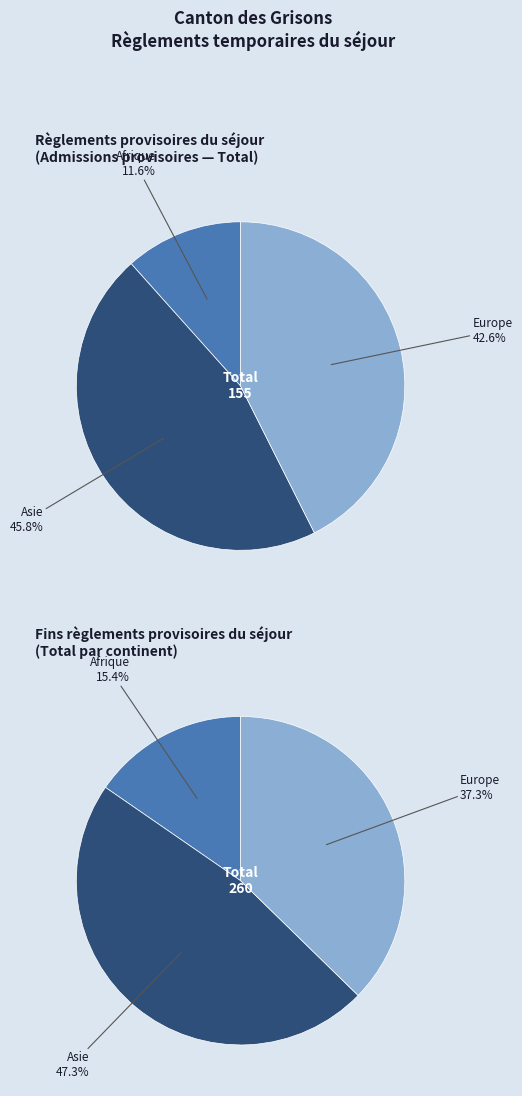

Which slice is the largest?

Asie